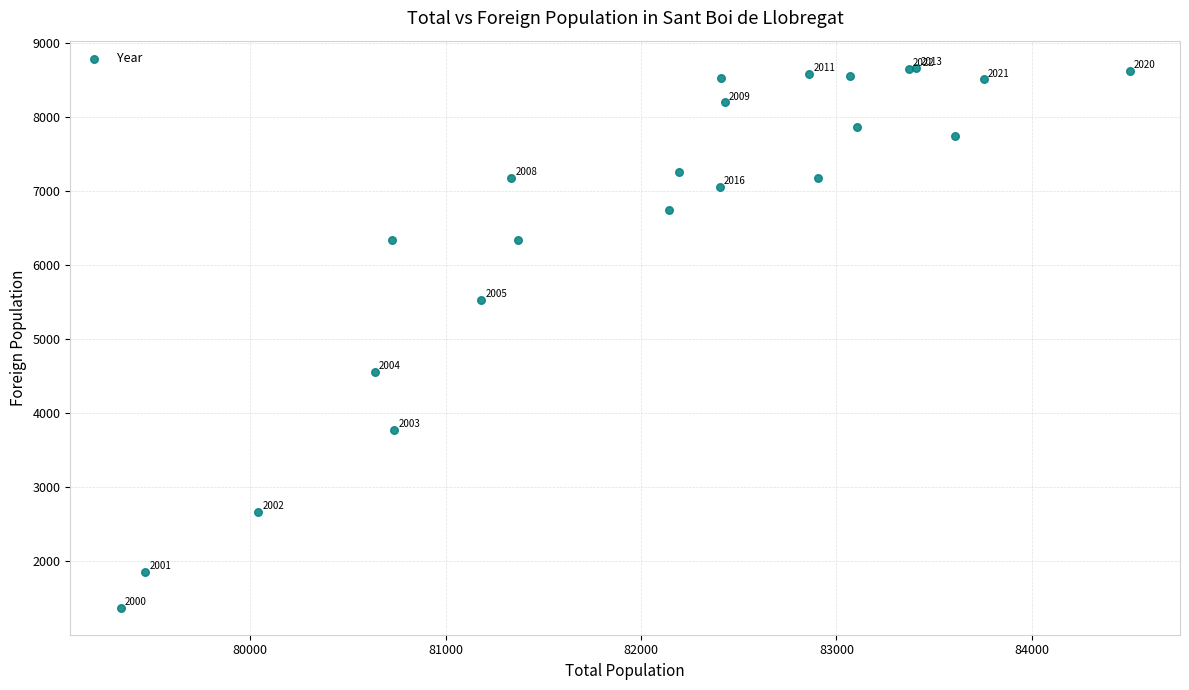

What Y value in the scatter plot is closest to 5014?

4554